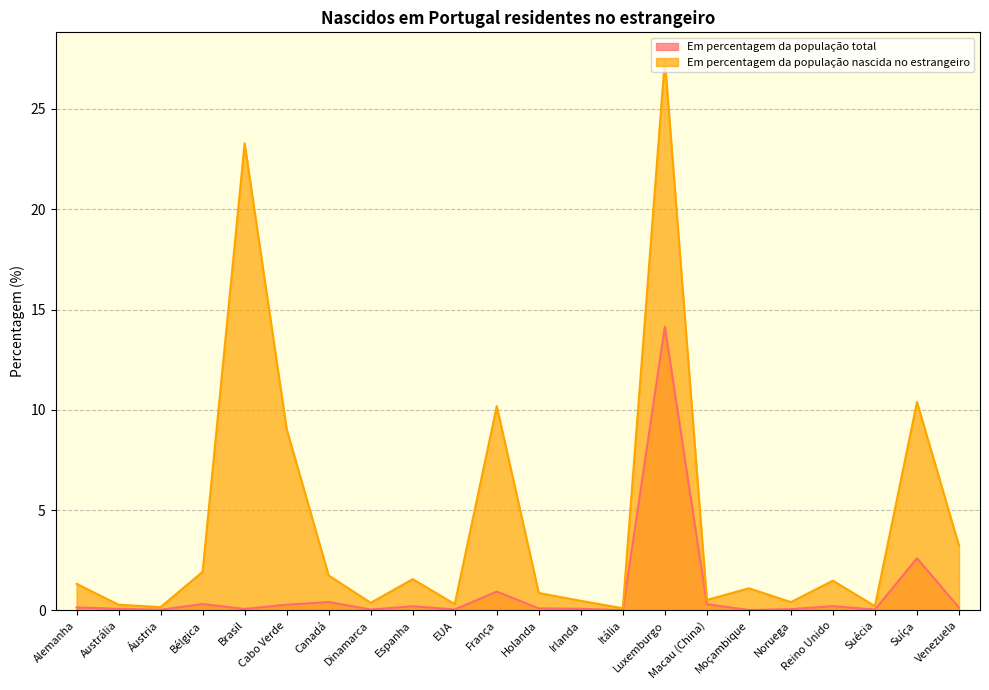

At which category does the chart reach its minimum across all series?

Itália